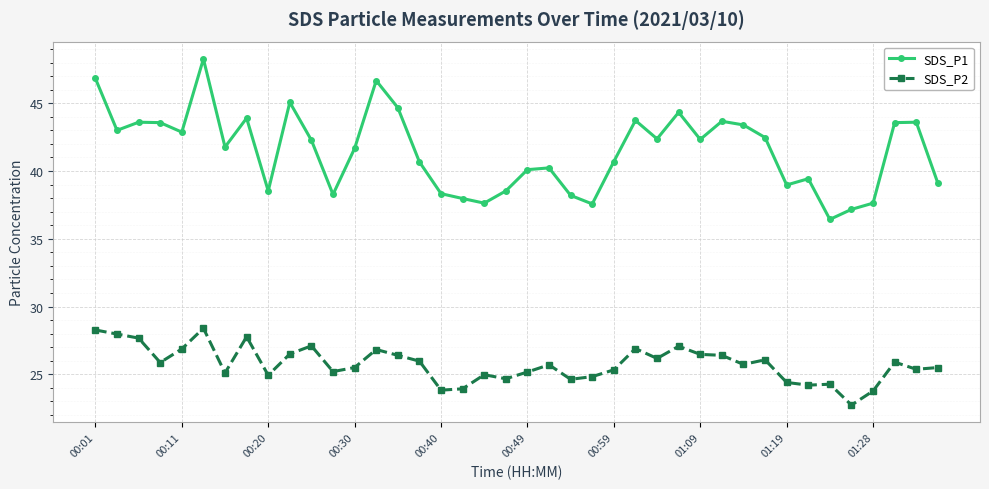

What is the value of the SDS_P1 point at the 34th from the left?

39.4